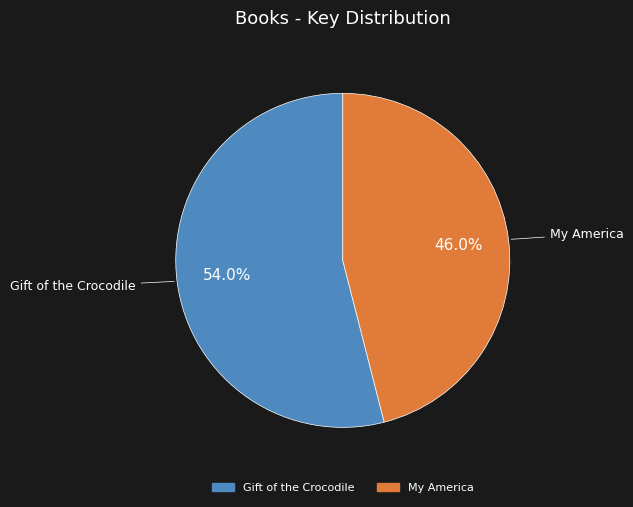

What is the ratio of the value at Gift of the Crocodile to the value at My America?

1.2